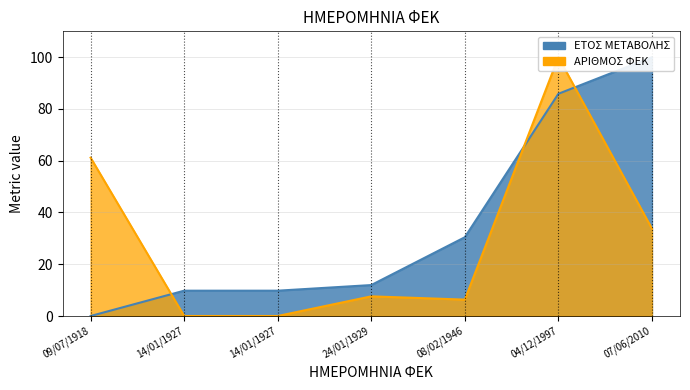

What is the average value of the ΕΤΟΣ ΜΕΤΑΒΟΛΗΣ series?

35.4